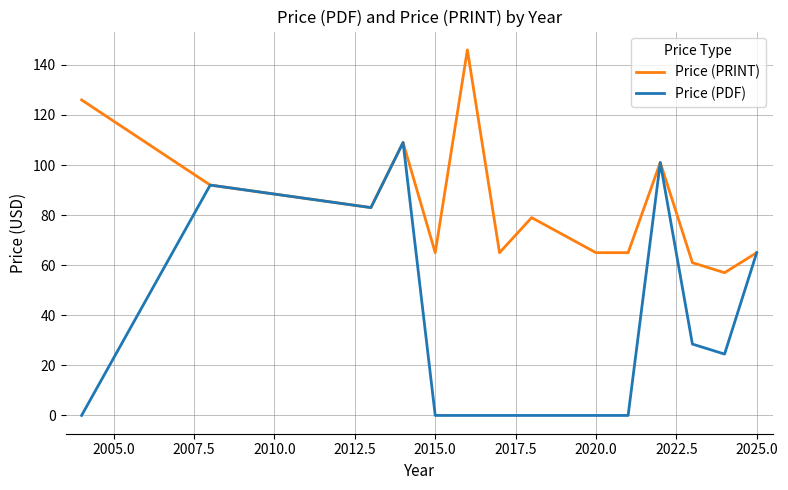

What is the lowest value of the Price (PRINT) series?

57.0